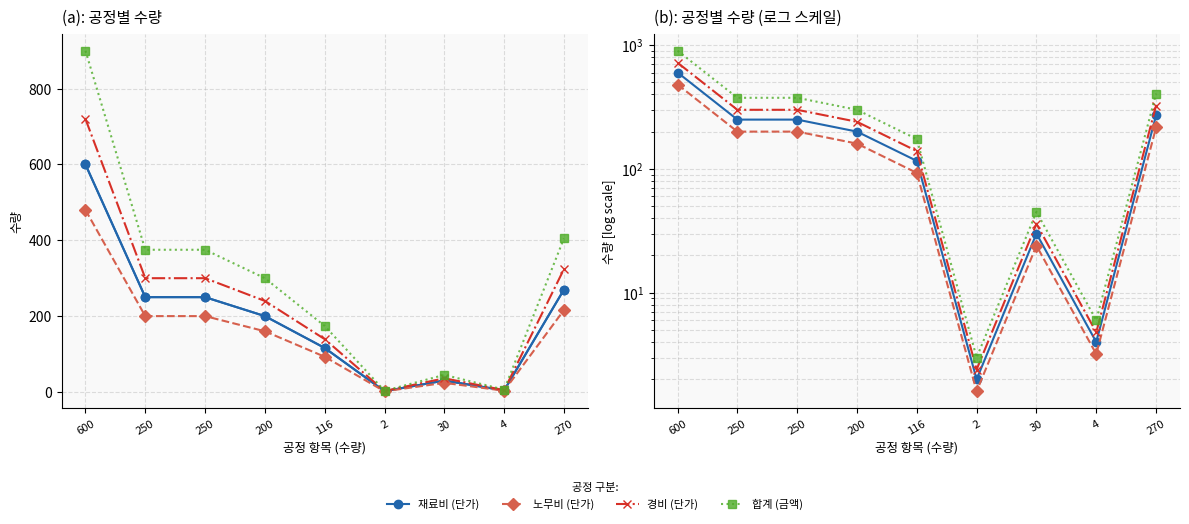

How many lines are shown in the chart?

4